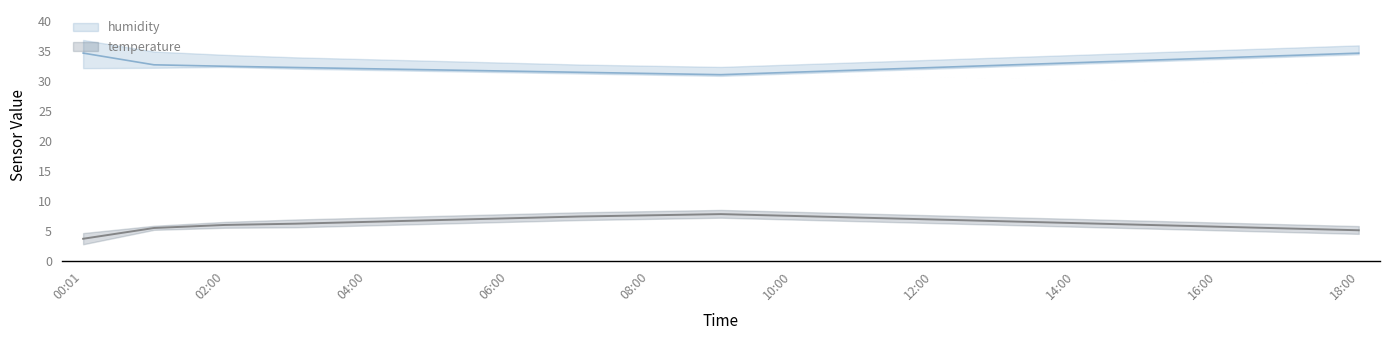

What is the smallest value displayed?

2.8